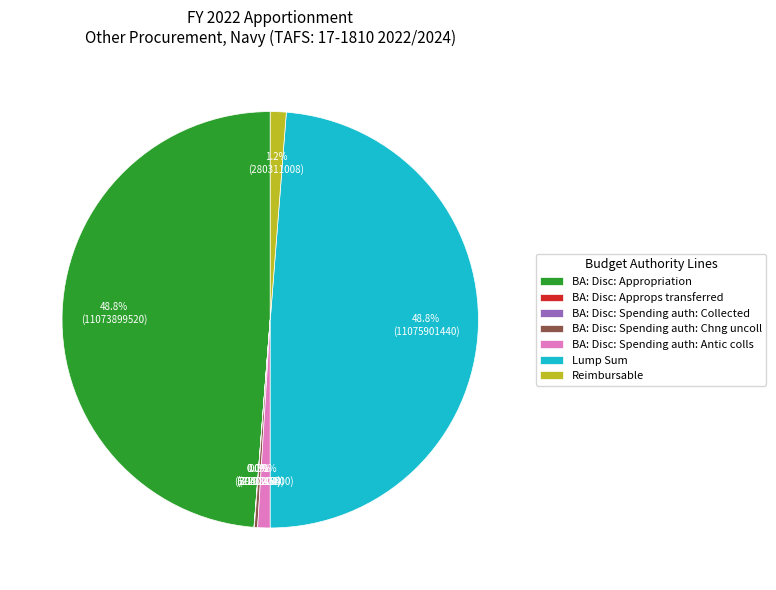

Approximately how many times larger is the value at Lump Sum compared to BA: Disc: Appropriation?

1.0